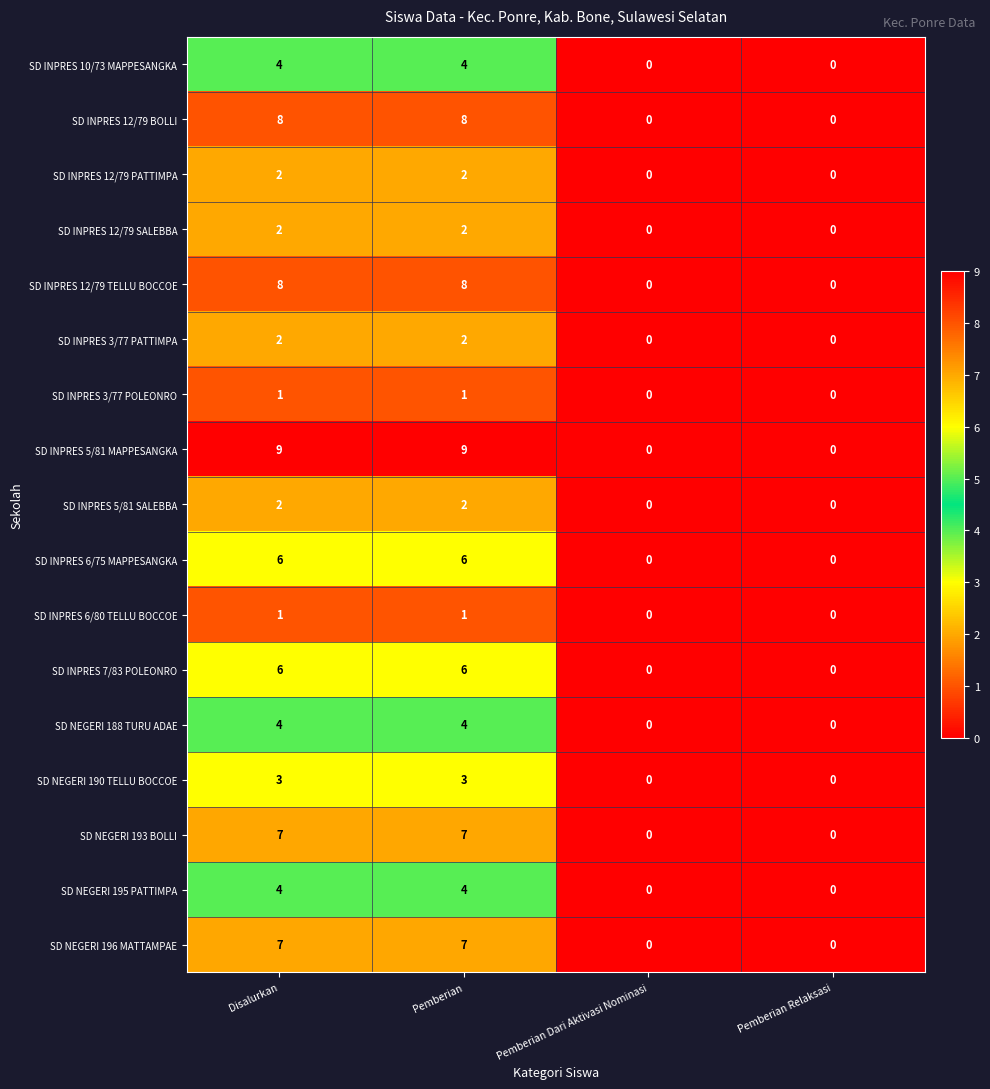

What is the difference between the highest and lowest values at Pemberian?

8